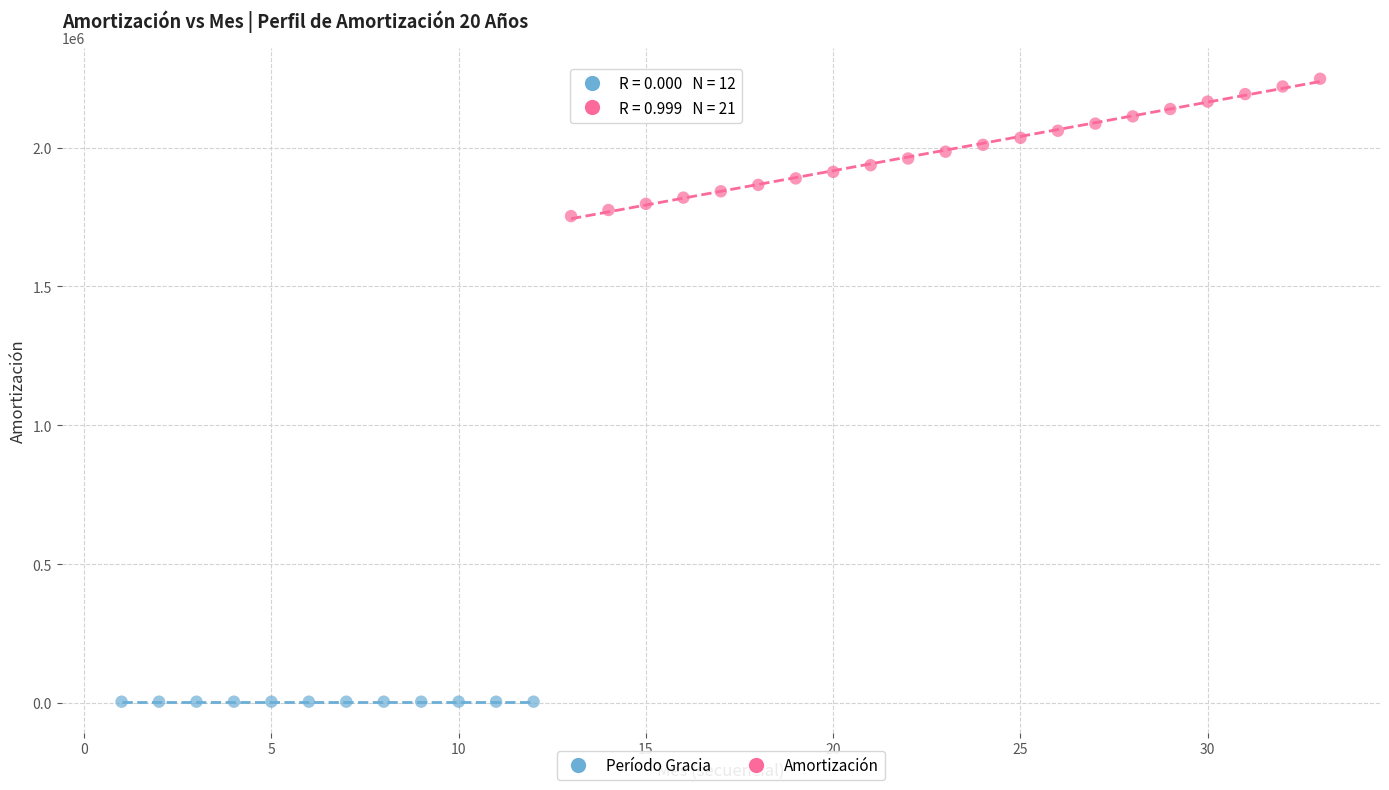

Which series reaches the maximum Y coordinate?

Amortización